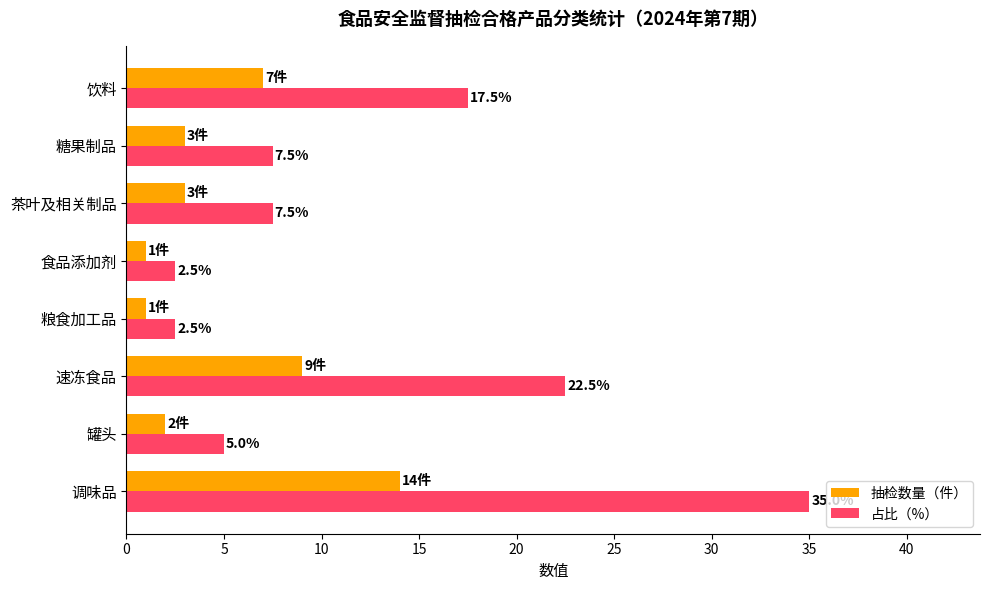

How many data points in 抽检数量（件） are less than 3?

3